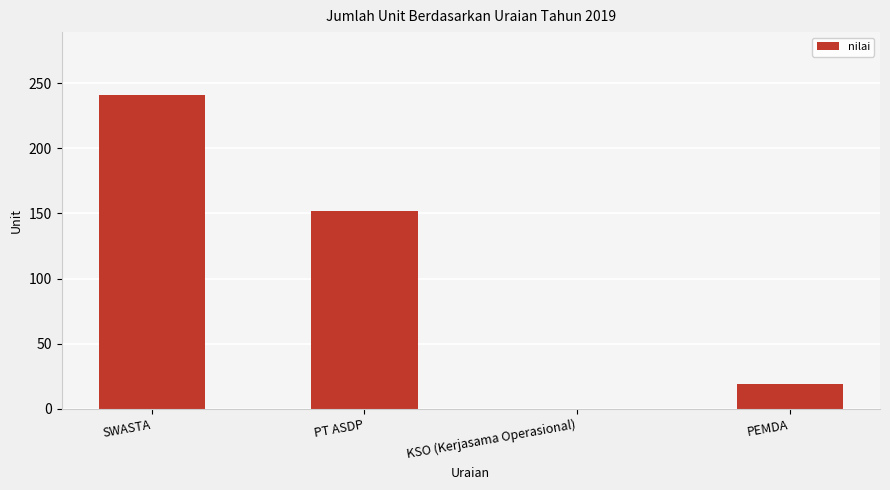

Reading right to left, what are all the values shown in this chart?

PEMDA=19	KSO (Kerjasama Operasional)=0	PT ASDP=152	SWASTA=241